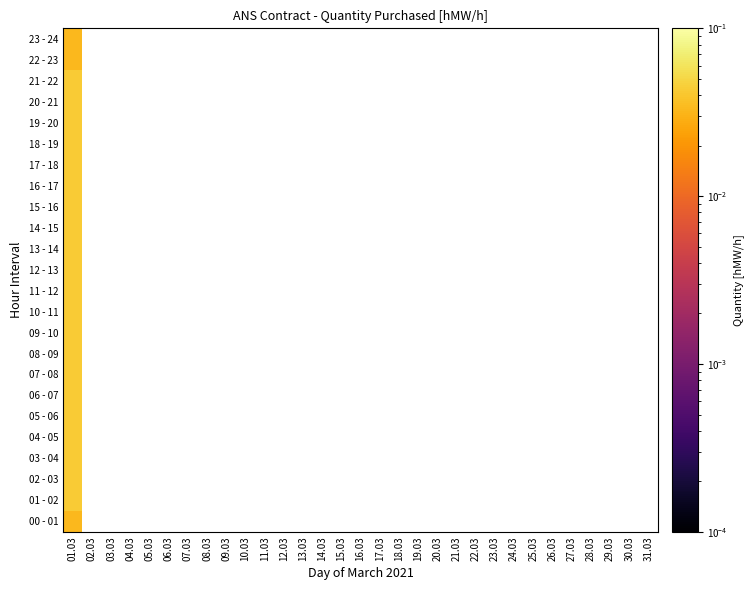

At which category does the chart reach its minimum across all series?

01.03